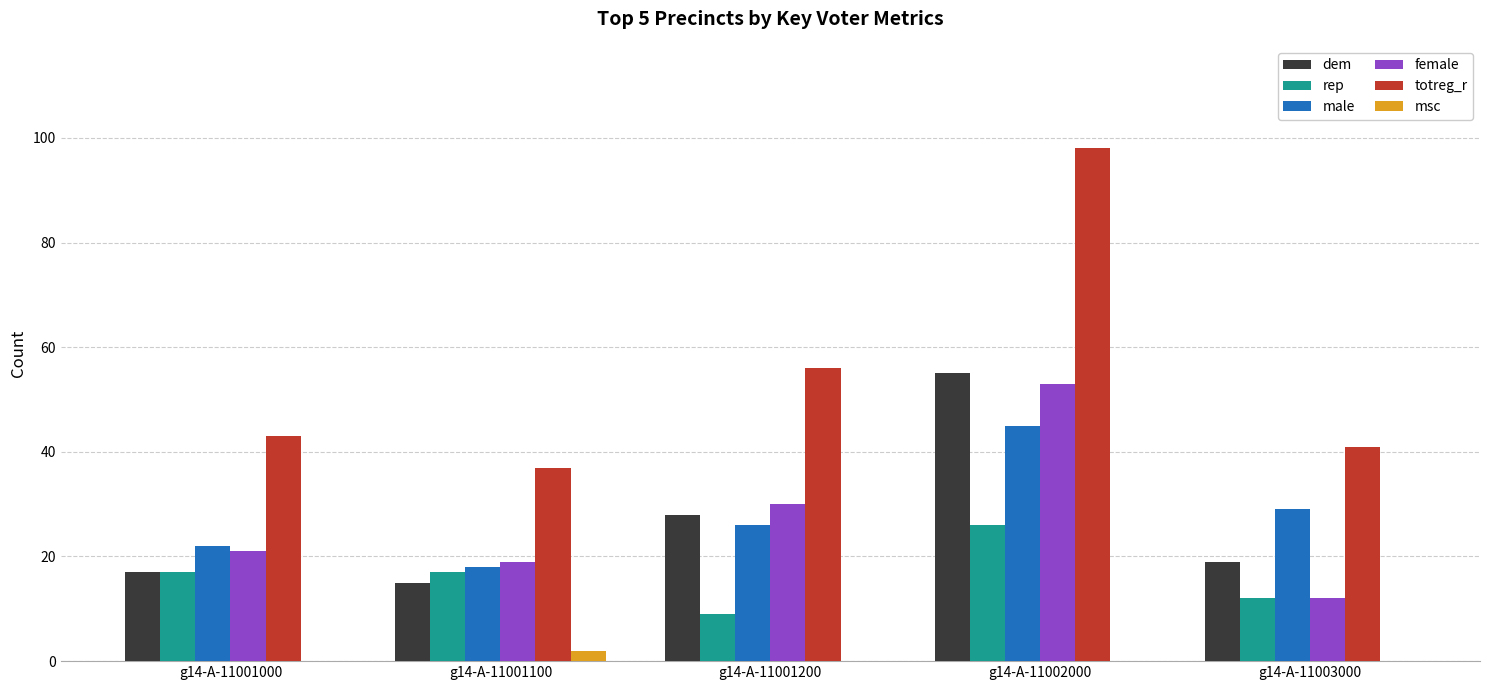

How many categories are shown in the chart?

5